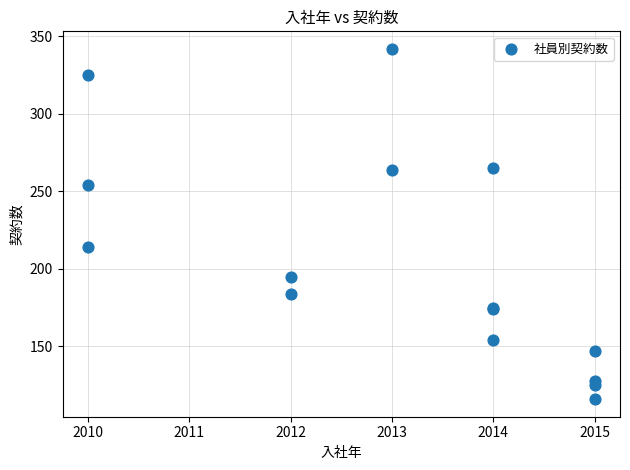

What Y value in the scatter plot is closest to 229?

214